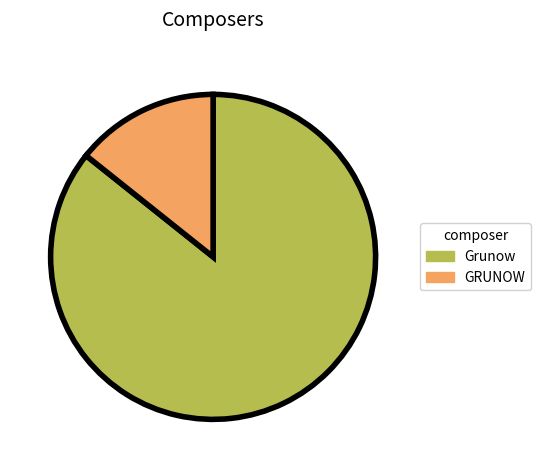

Is there any slice that represents more than half of the pie?

Yes